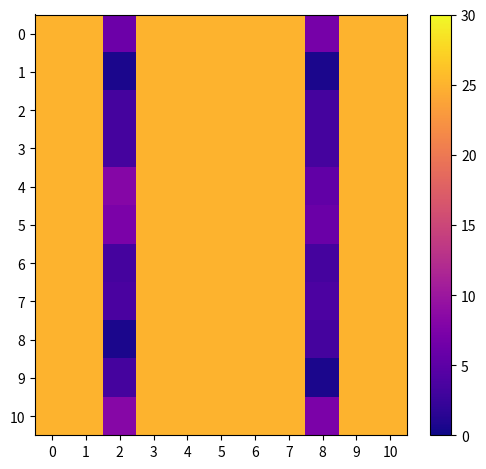

Reading left to right, transcribe all the data shown in this chart.

0: 0=25.0	1=25.0	2=6.1	3=25.0	4=25.0	5=25.0	6=25.0	7=25.0	8=6.9	9=25.0	10=25.0
1: 0=25.0	1=25.0	2=0.7	3=25.0	4=25.0	5=25.0	6=25.0	7=25.0	8=0.7	9=25.0	10=25.0
2: 0=25.0	1=25.0	2=3.4	3=25.0	4=25.0	5=25.0	6=25.0	7=25.0	8=3.4	9=25.0	10=25.0
3: 0=25.0	1=25.0	2=3.4	3=25.0	4=25.0	5=25.0	6=25.0	7=25.0	8=3.4	9=25.0	10=25.0
4: 0=25.0	1=25.0	2=8.2	3=25.0	4=25.0	5=25.0	6=25.0	7=25.0	8=5.3	9=25.0	10=25.0
5: 0=25.0	1=25.0	2=7.3	3=25.0	4=25.0	5=25.0	6=25.0	7=25.0	8=6.0	9=25.0	10=25.0
6: 0=25.0	1=25.0	2=3.4	3=25.0	4=25.0	5=25.0	6=25.0	7=25.0	8=3.4	9=25.0	10=25.0
7: 0=25.0	1=25.0	2=3.7	3=25.0	4=25.0	5=25.0	6=25.0	7=25.0	8=3.8	9=25.0	10=25.0
8: 0=25.0	1=25.0	2=0.7	3=25.0	4=25.0	5=25.0	6=25.0	7=25.0	8=3.4	9=25.0	10=25.0
9: 0=25.0	1=25.0	2=3.4	3=25.0	4=25.0	5=25.0	6=25.0	7=25.0	8=0.7	9=25.0	10=25.0
10: 0=25.0	1=25.0	2=8.3	3=25.0	4=25.0	5=25.0	6=25.0	7=25.0	8=7.4	9=25.0	10=25.0